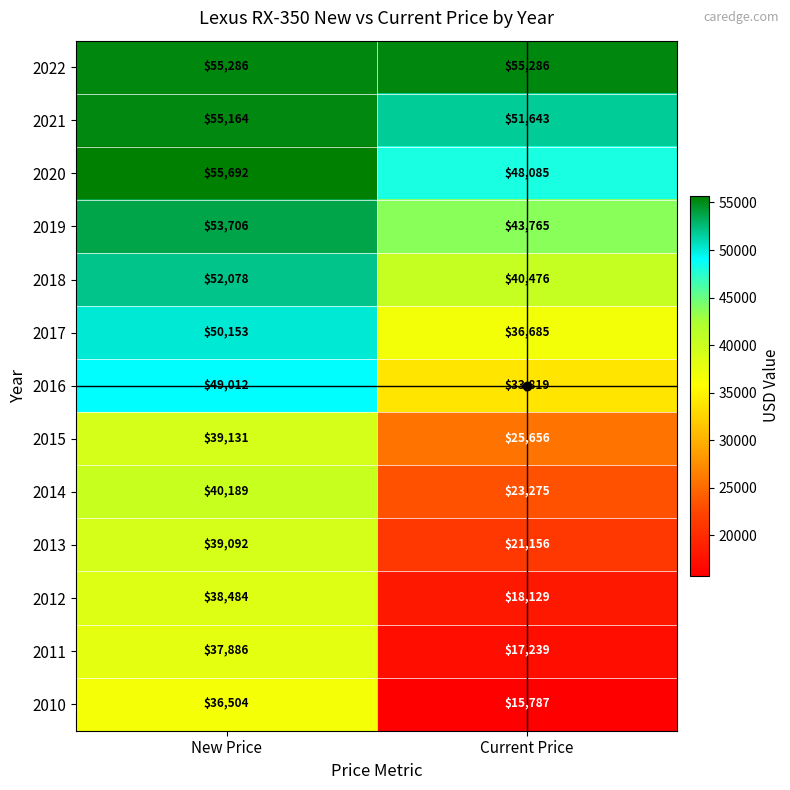

The value of 2012 at Current Price is 24805. True or false?

False